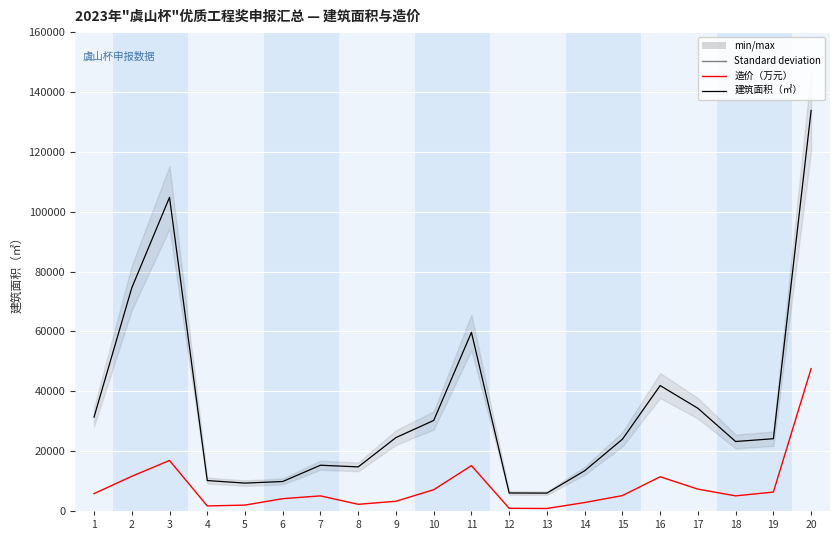

Where does the 建筑面积（㎡） series first go above 24147?

1